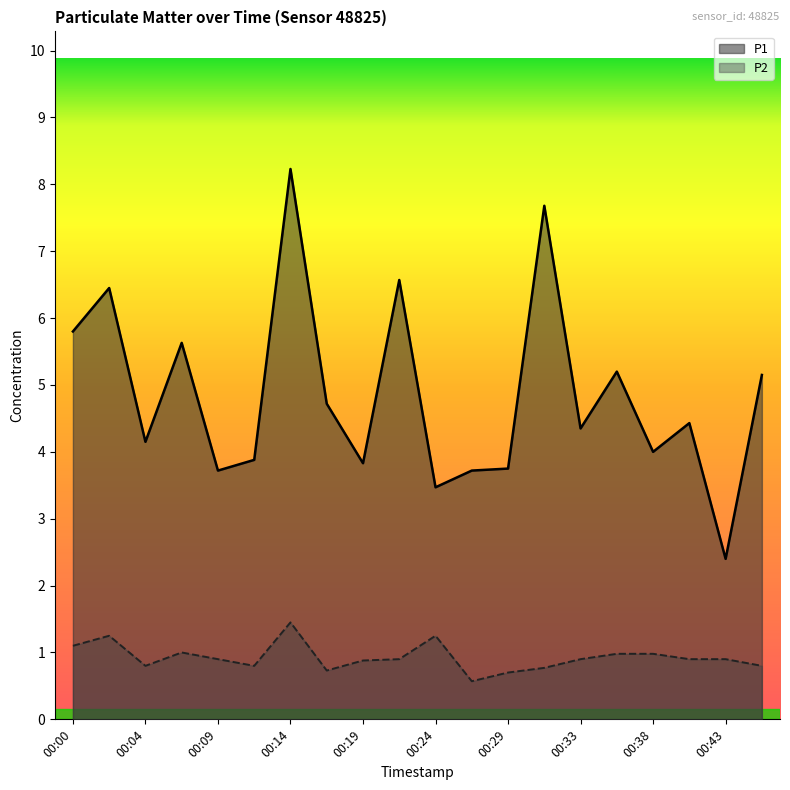

What is the sum of the P1 values at 00:19 and 00:41?

8.3